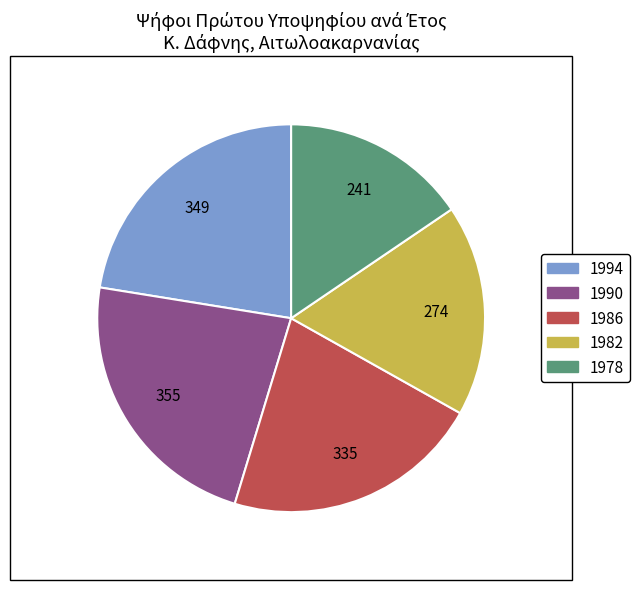

Is it true that 1986 is 30% of the pie?

False